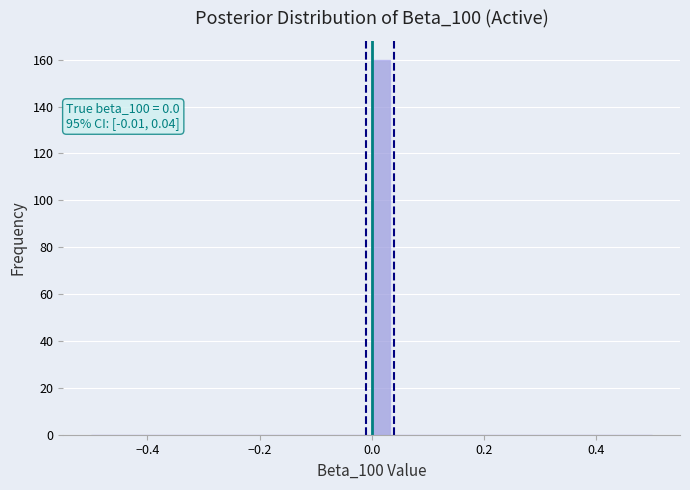

Read against the x-axis, roughly where is the centre of the tallest bar?

0.02